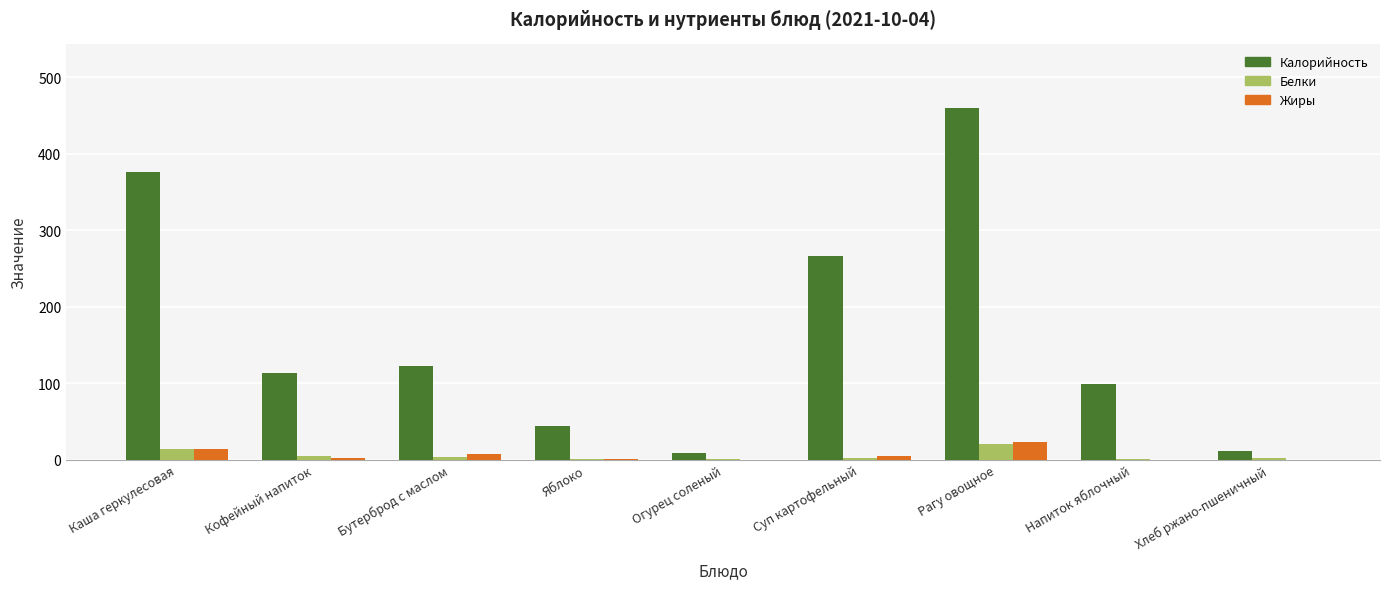

What is the difference between the Жиры values at Огурец соленый and Кофейный напиток?

1.6